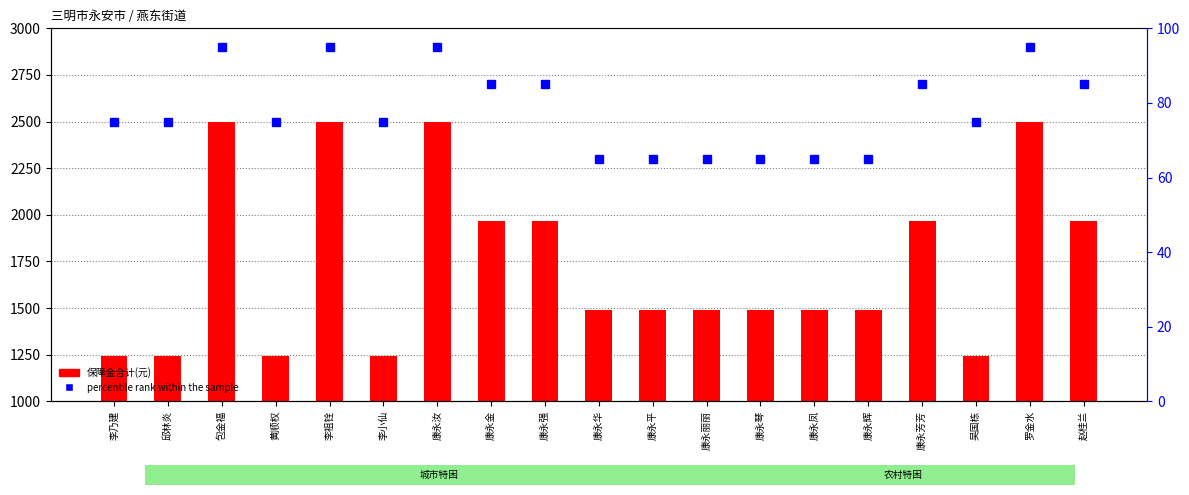

How many data points does each series have?

19